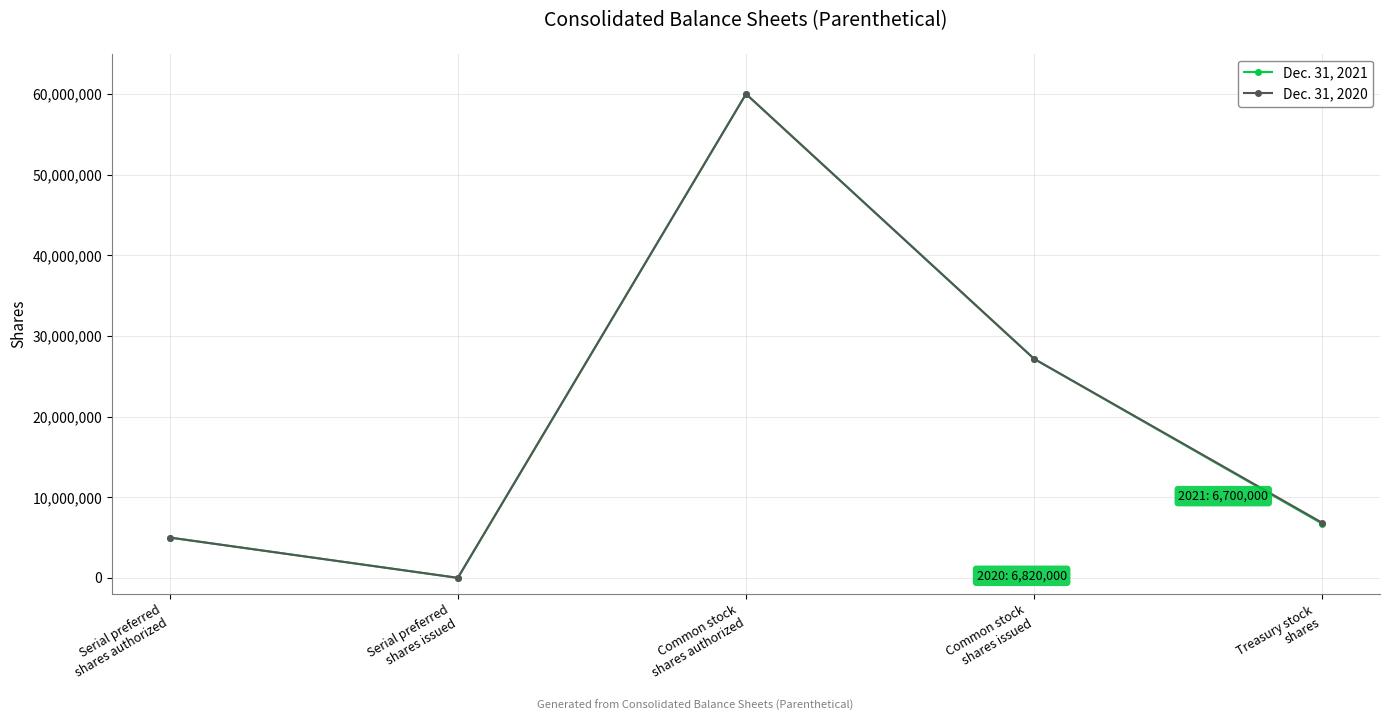

Is it true that Dec. 31, 2020 equals 9115699 at Treasury stock
shares?

False